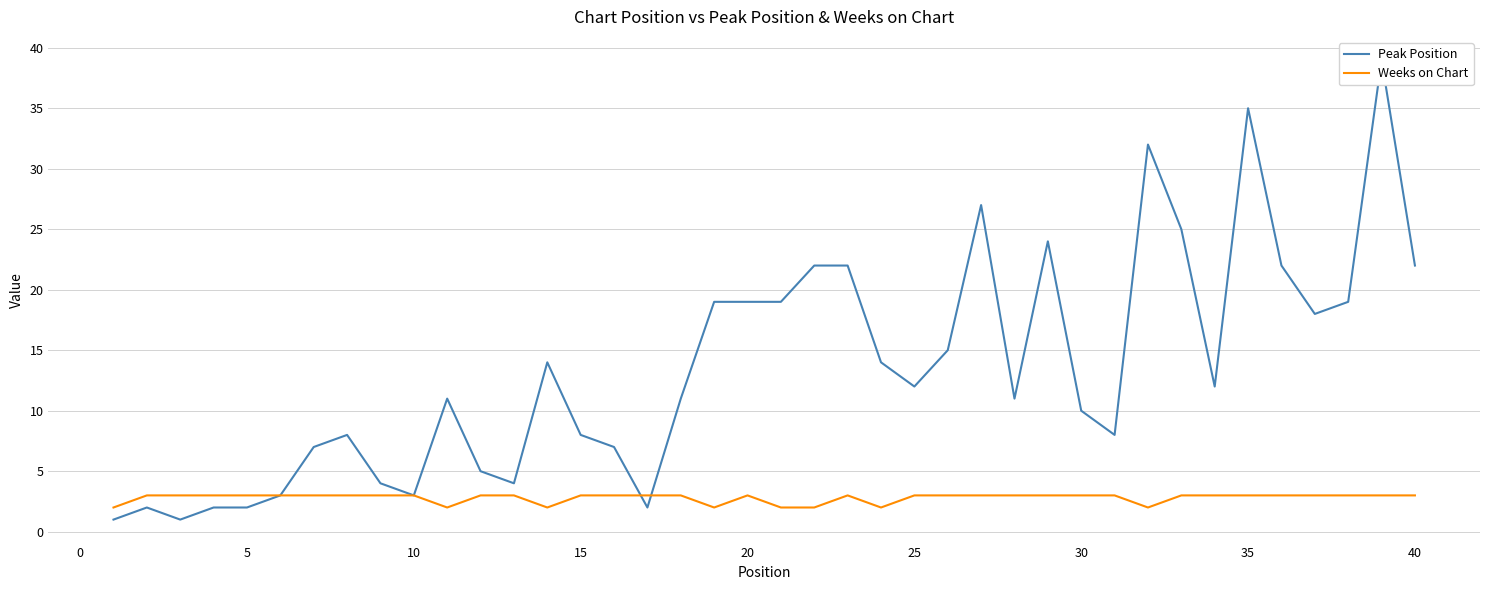

Count the number of categories in the chart.

40